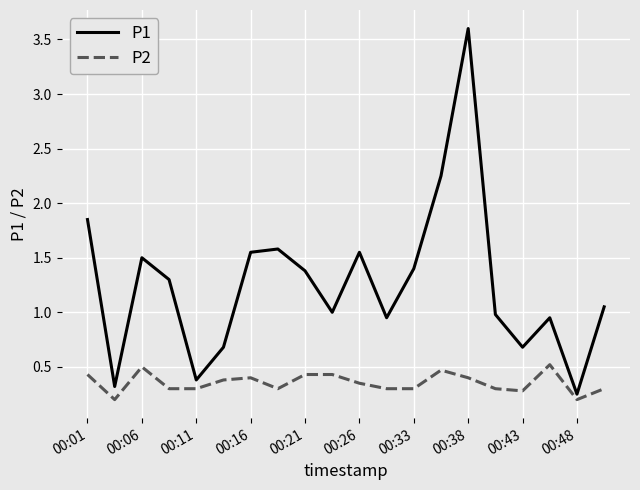

What is the greatest value displayed?

3.6